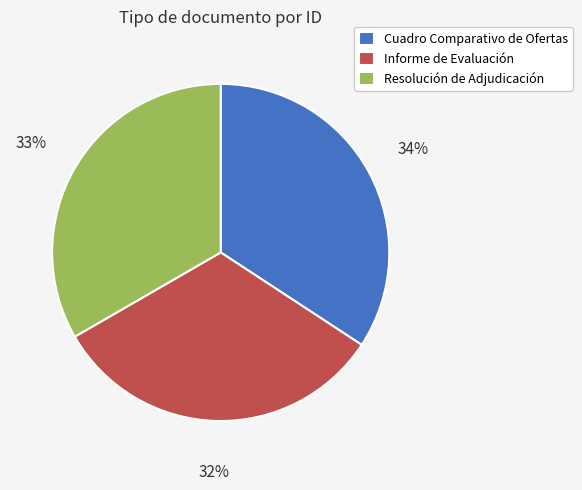

What is the largest slice in the pie chart?

Cuadro Comparativo de Ofertas